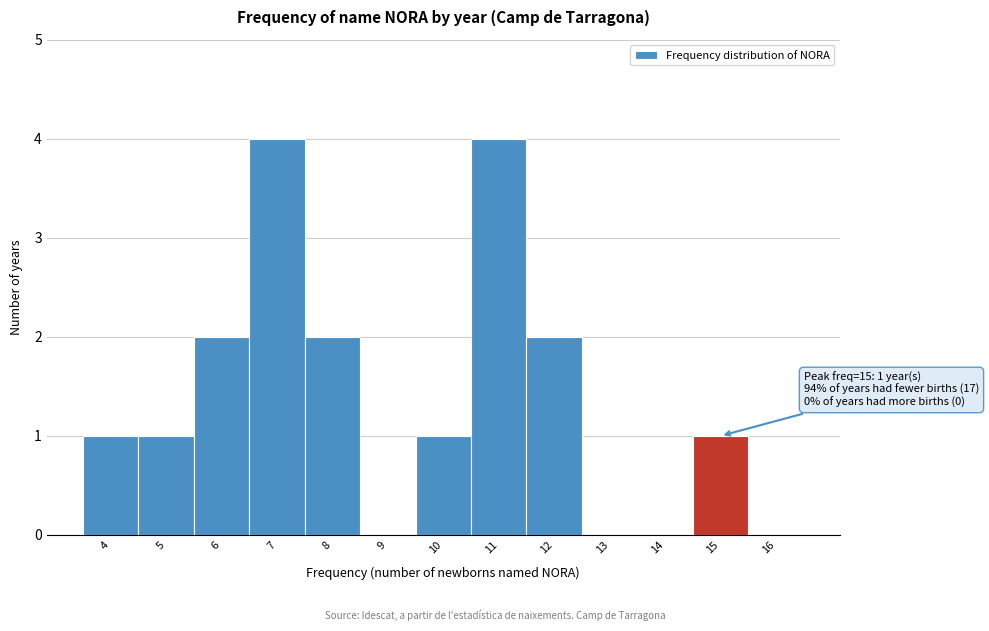

Reading left to right, list all the values displayed in this chart.

4=1	5=1	6=2	7=4	8=2	9=0	10=1	11=4	12=2	13=0	14=0	15=1	16=0